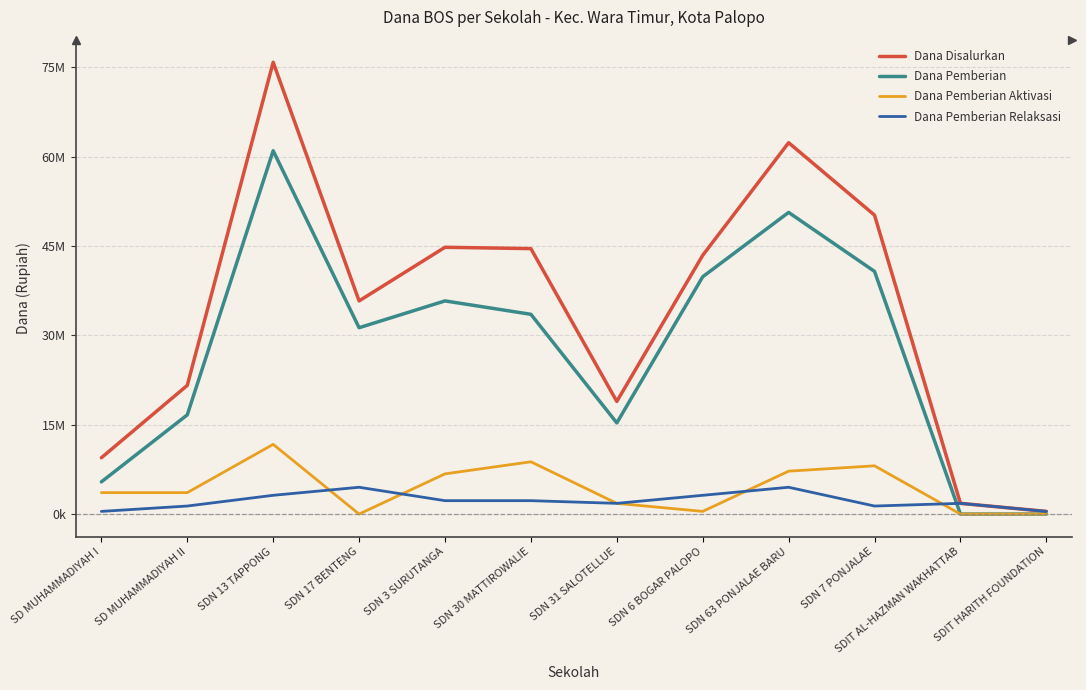

Is it true that Dana Pemberian Relaksasi equals 3136710 at SDN 30 MATTIROWALIE?

False